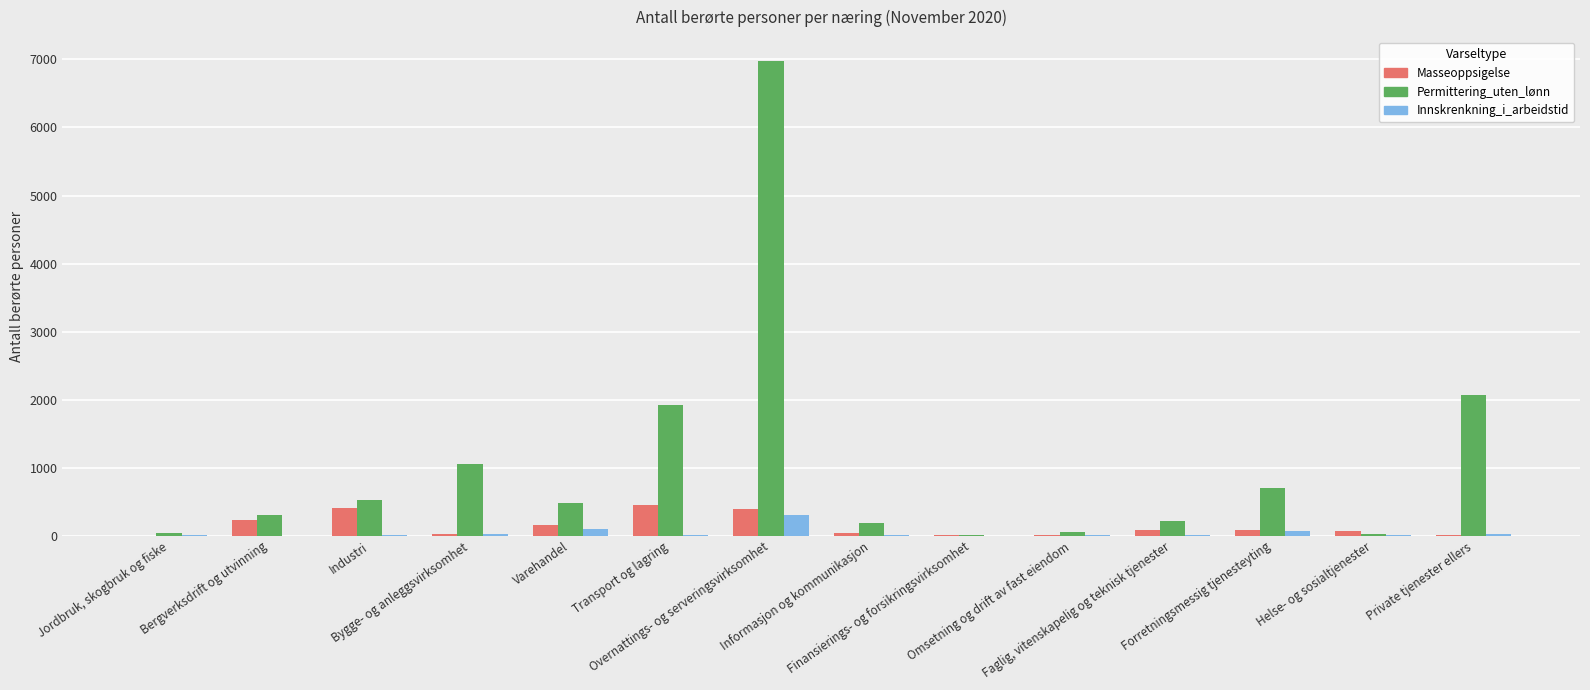

What is the sum of all Masseoppsigelse values?

1957